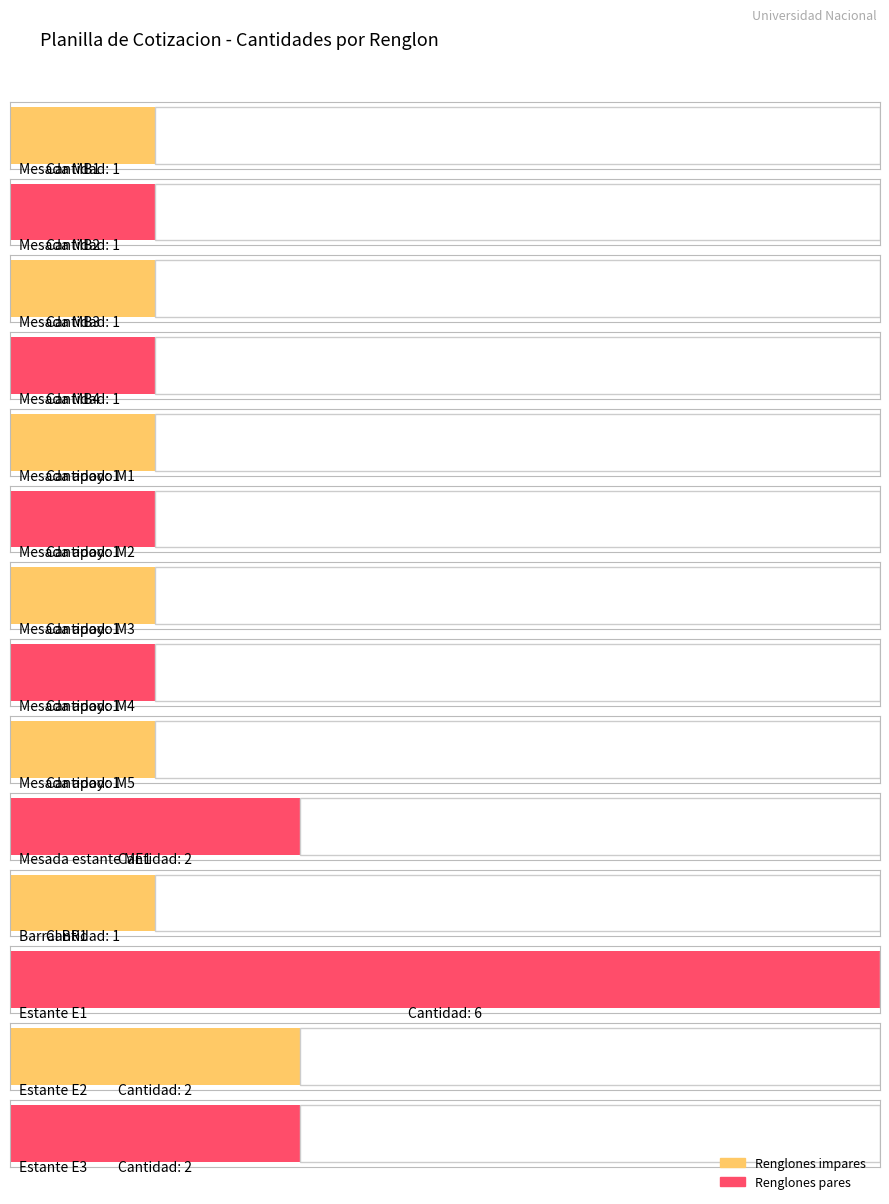

Is it true that the value at Mesada apoyo M3 is 0?

False